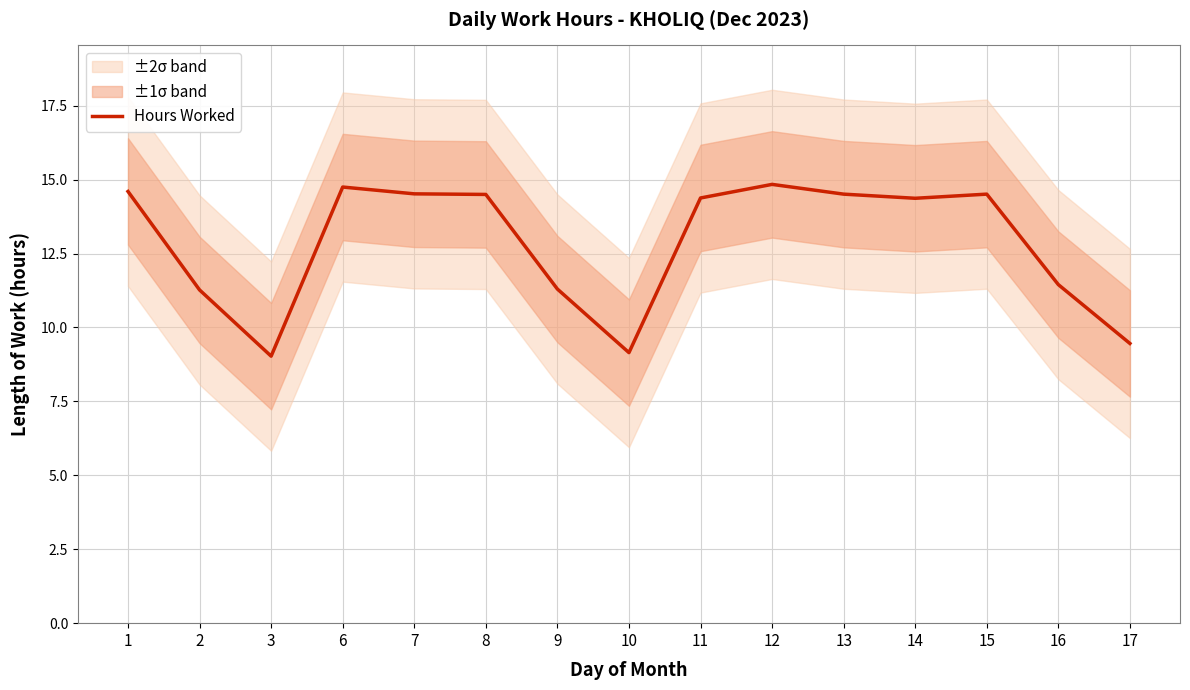

How many values exceed 14?

9